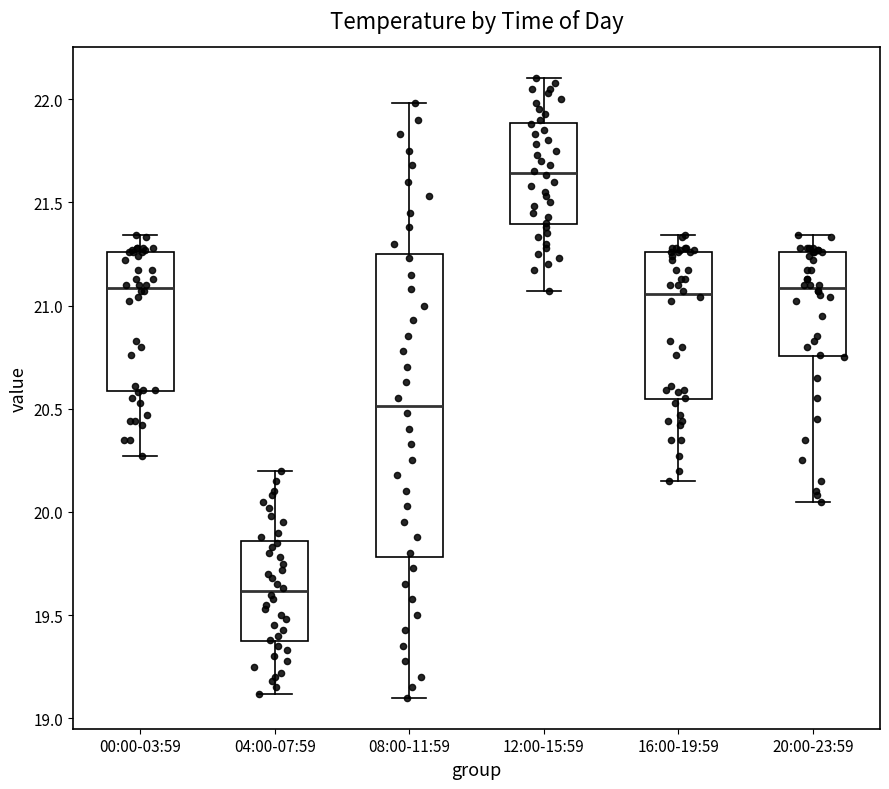

Reading left to right, transcribe this box plot: for each box, give where its median line is, the range the box spans, and where its two whiskers end, as read against the y-axis. The values are not printed on the chart, so give them approximately, as read against the axis.

00:00-03:59: median 21.10, box 20.60 to 21.25, whiskers 20.25 to 21.35
04:00-07:59: median 19.60, box 19.35 to 19.85, whiskers 19.10 to 20.20
08:00-11:59: median 20.50, box 19.80 to 21.25, whiskers 19.10 to 22.00
12:00-15:59: median 21.65, box 21.40 to 21.90, whiskers 21.05 to 22.10
16:00-19:59: median 21.05, box 20.55 to 21.25, whiskers 20.15 to 21.35
20:00-23:59: median 21.10, box 20.75 to 21.25, whiskers 20.05 to 21.35